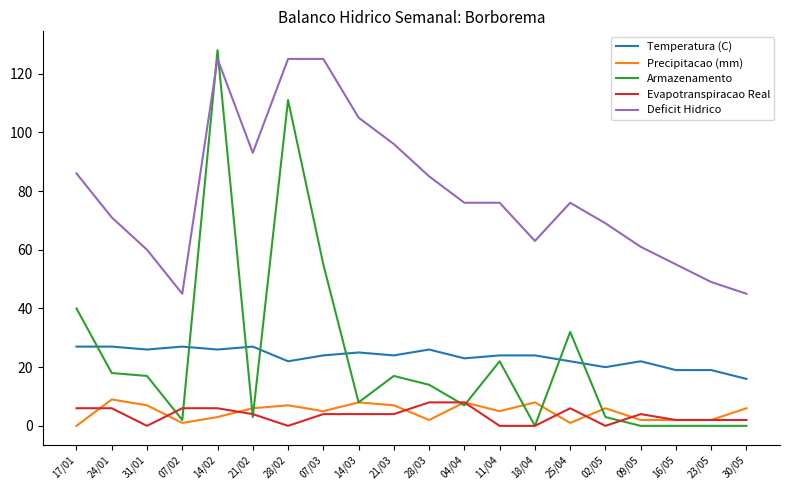

True or false: Deficit Hidrico and Precipitacao (mm) intersect in this chart.

False